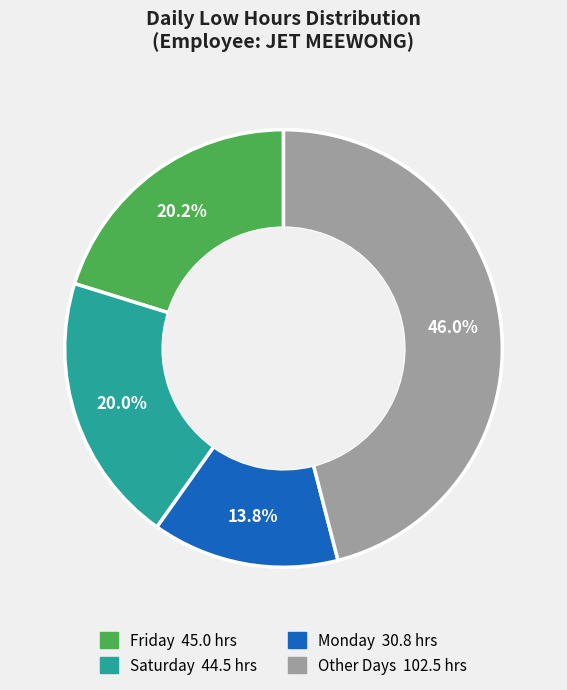

Is there a majority slice in this chart?

No